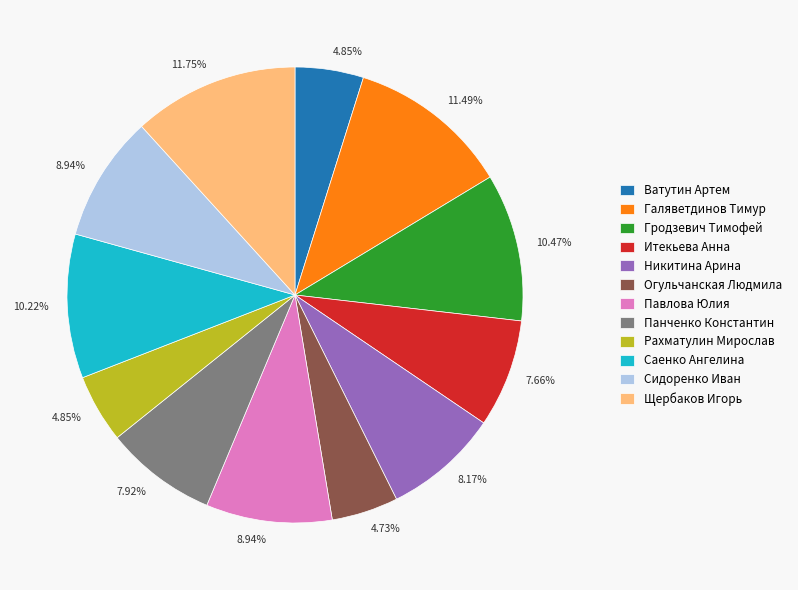

True or false: Итекьева Анна accounts for 15% of the total.

False